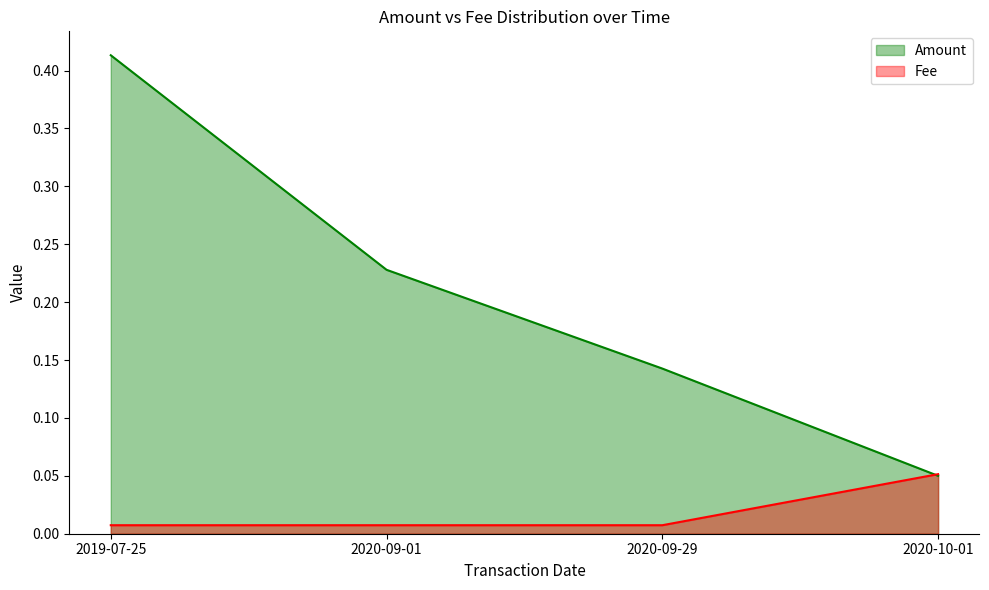

What is the label of the 2nd point from the left?

2020-09-01